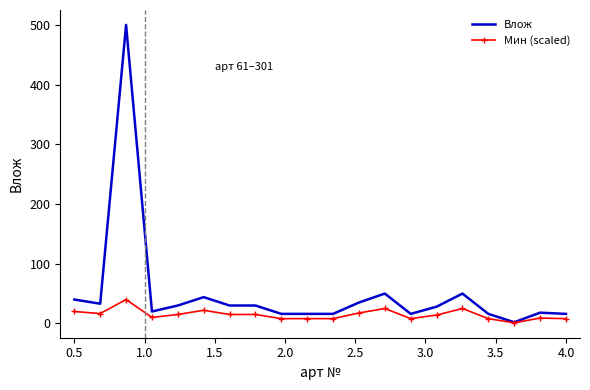

Which series has the largest range (max minus min)?

Влож